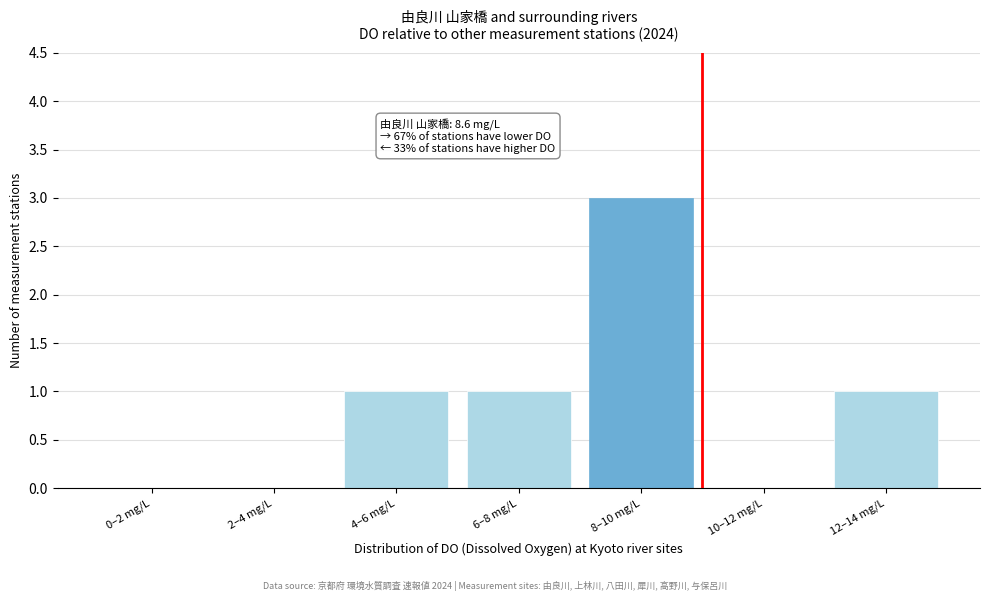

Reading right to left, extract all data points from this chart.

12–14 mg/L=1	10–12 mg/L=0	8–10 mg/L=3	6–8 mg/L=1	4–6 mg/L=1	2–4 mg/L=0	0–2 mg/L=0